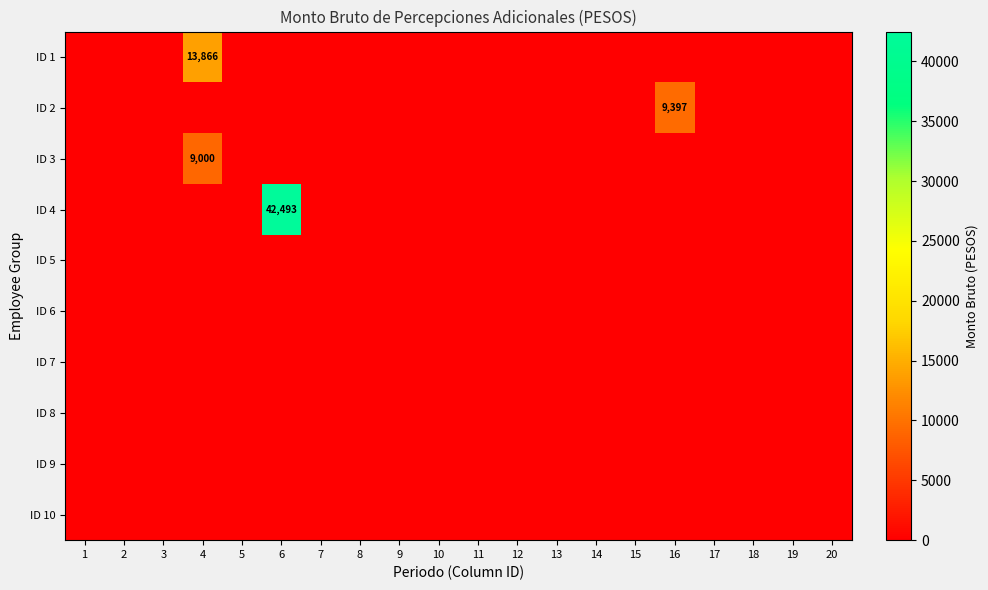

At which category does the chart reach its peak across all series?

6